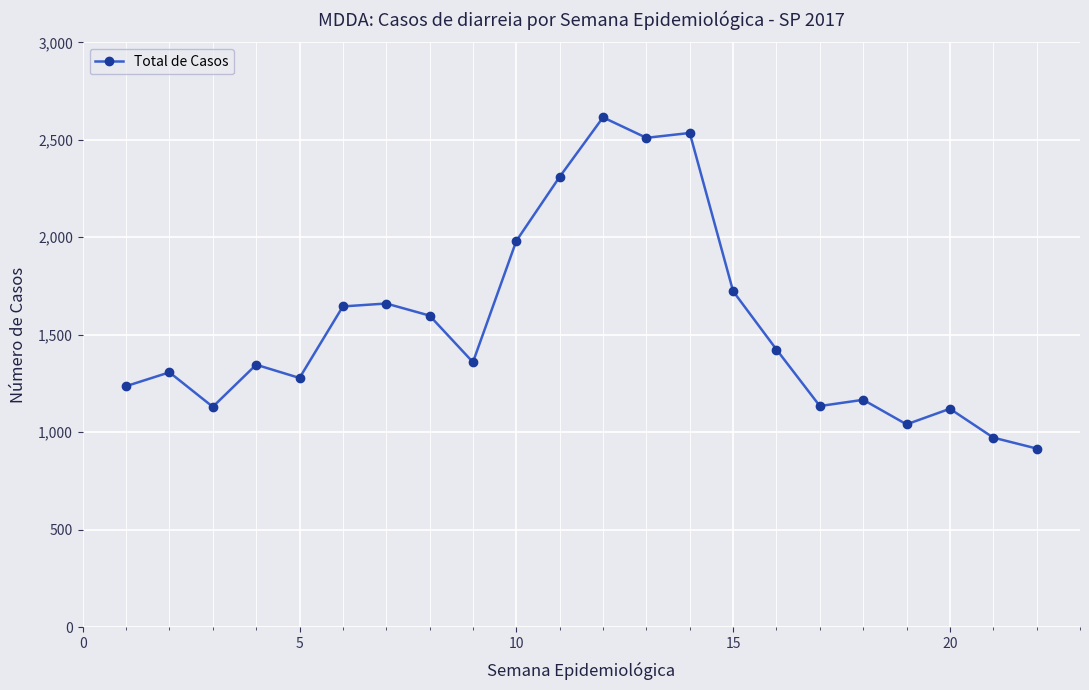

What is the difference between the second highest and second lowest values?

1563